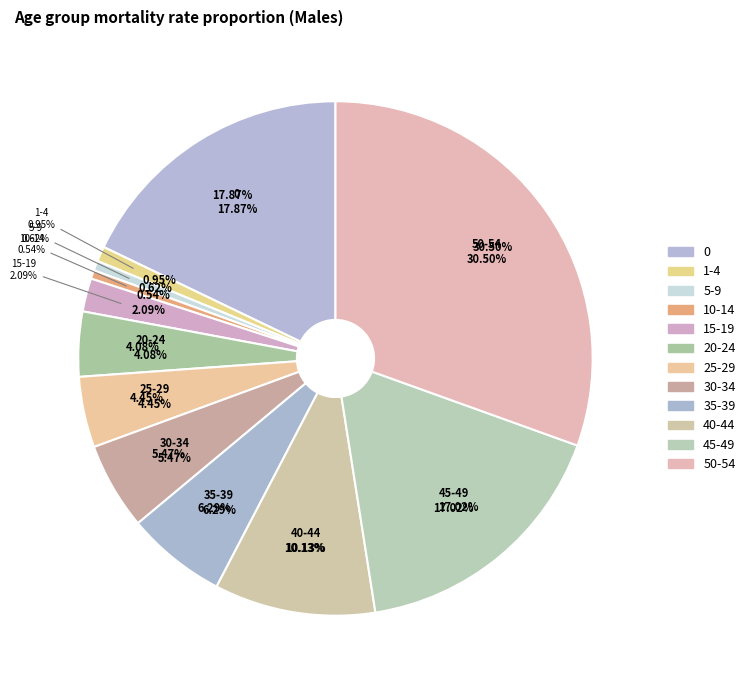

What is the smallest slice in the pie chart?

10-14